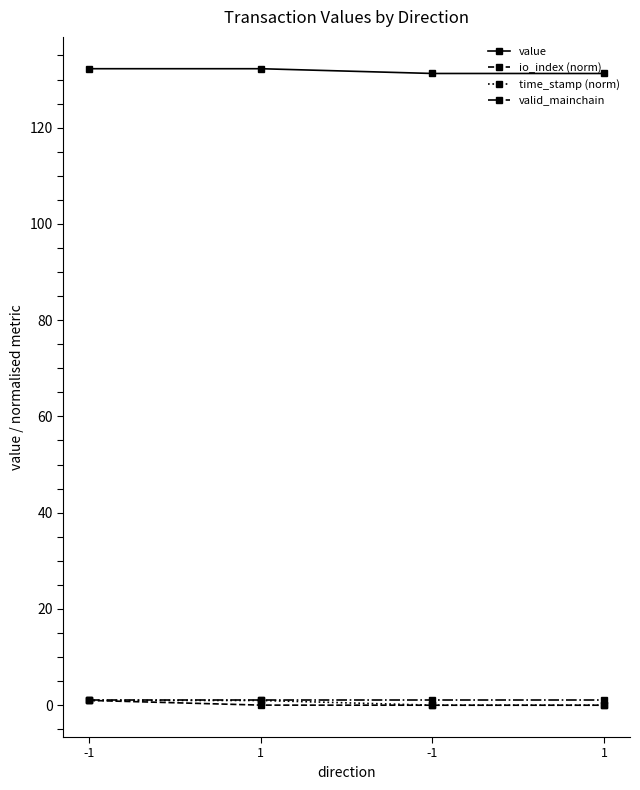

What is the sum of all time_stamp (norm) values?

2.0